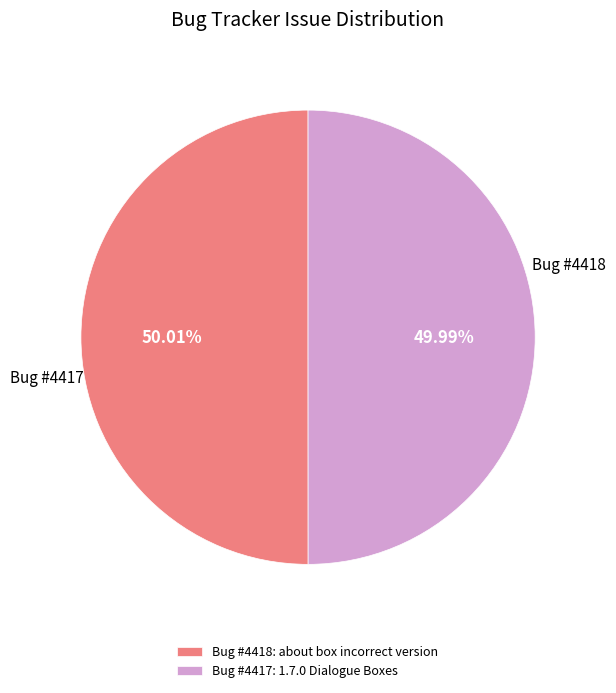

Is there any slice that represents more than half of the pie?

Yes